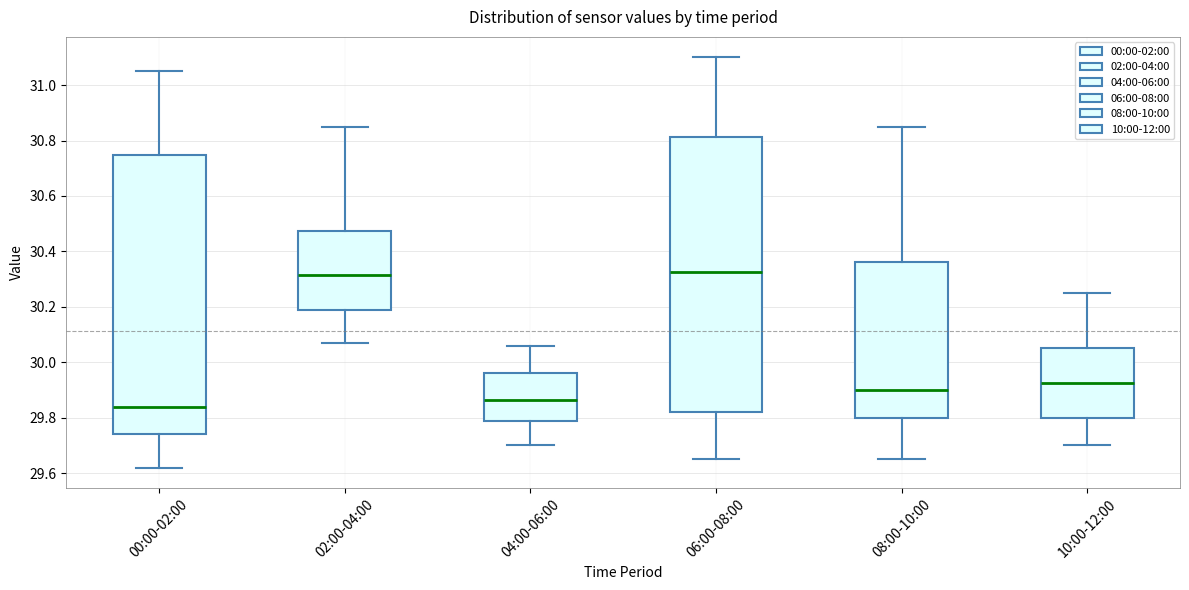

Reading left to right, read every box against the y-axis: the position of its median line, the range the box covers, and the ends of its whiskers. The values are not printed on the chart, so give them approximately, as read against the axis.

00:00-02:00: median 29.84, box 29.74 to 30.74, whiskers 29.62 to 31.06
02:00-04:00: median 30.32, box 30.18 to 30.48, whiskers 30.08 to 30.86
04:00-06:00: median 29.86, box 29.78 to 29.96, whiskers 29.70 to 30.06
06:00-08:00: median 30.32, box 29.82 to 30.82, whiskers 29.66 to 31.10
08:00-10:00: median 29.90, box 29.80 to 30.36, whiskers 29.66 to 30.86
10:00-12:00: median 29.92, box 29.80 to 30.06, whiskers 29.70 to 30.26